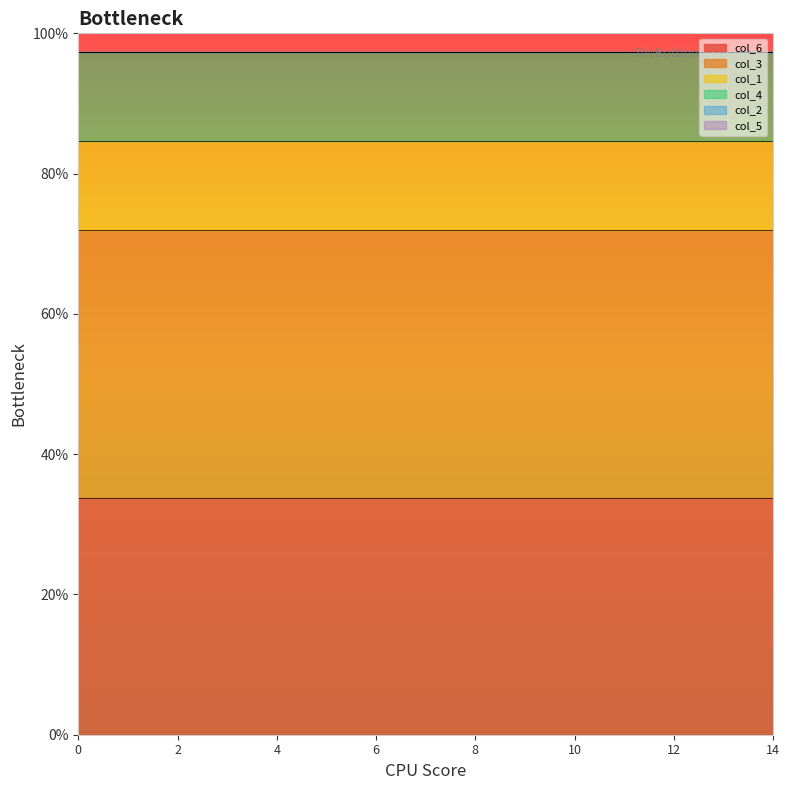

What are all the series names shown in the legend?

col_6, col_3, col_1, col_4, col_2, col_5